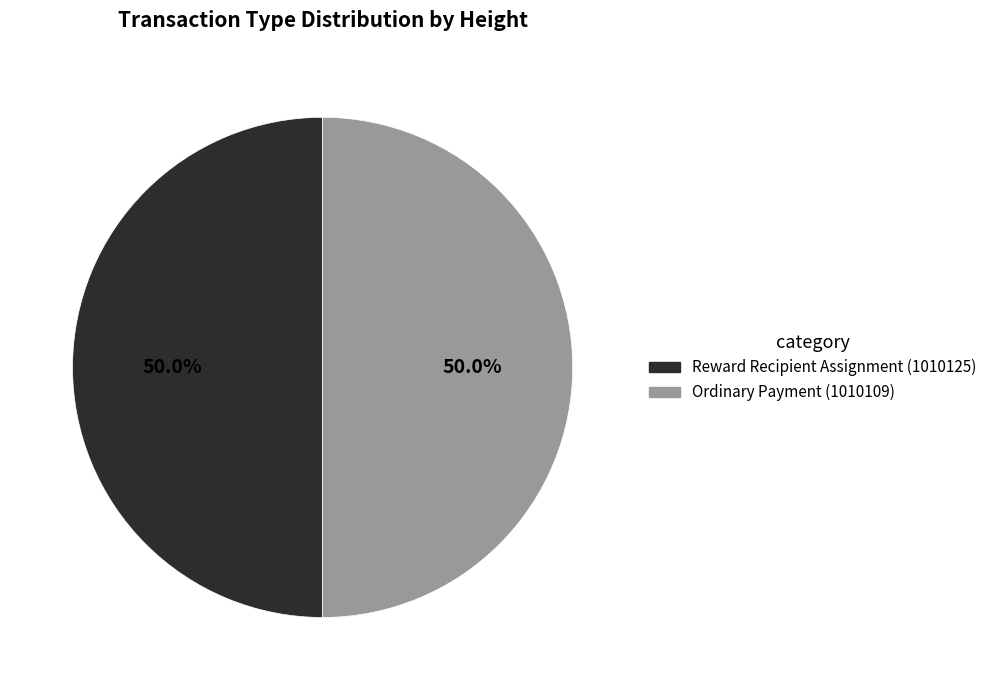

The Reward Recipient Assignment (1010125) slice represents 37% of the pie. True or false?

False